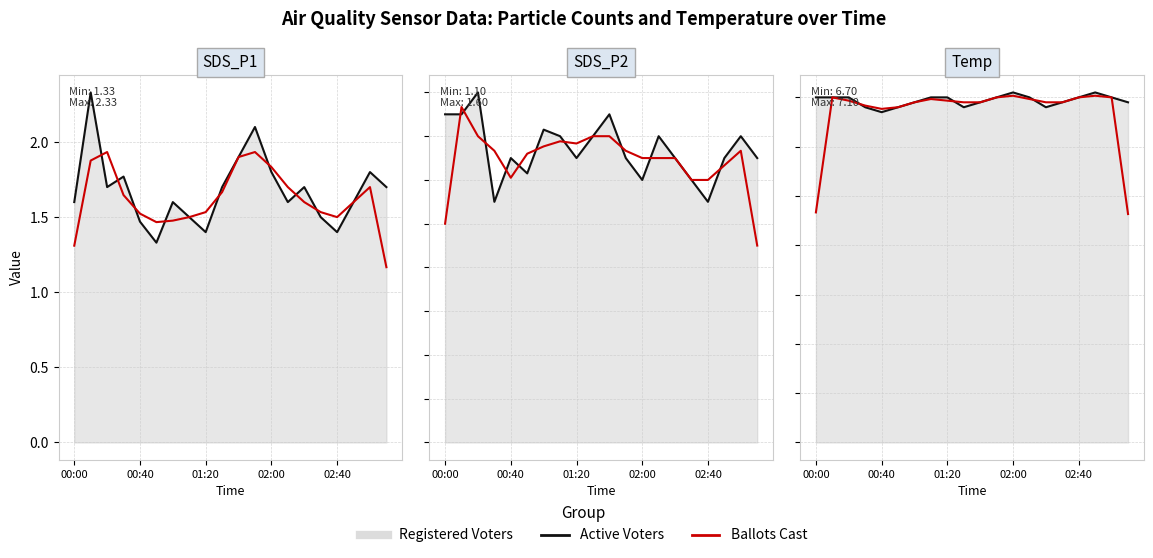

What is the value of the Active Voters point at the 12th from the left?

2.1